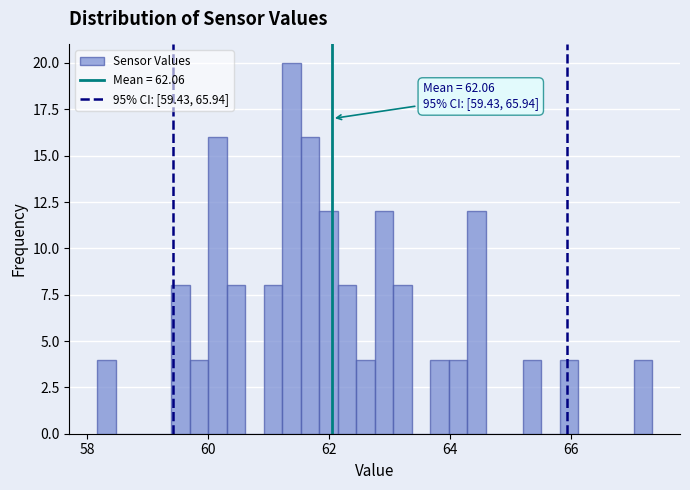

Around what value on the x-axis is the tallest bar? Give the approximate position of its centre, as read against the axis.

61.4